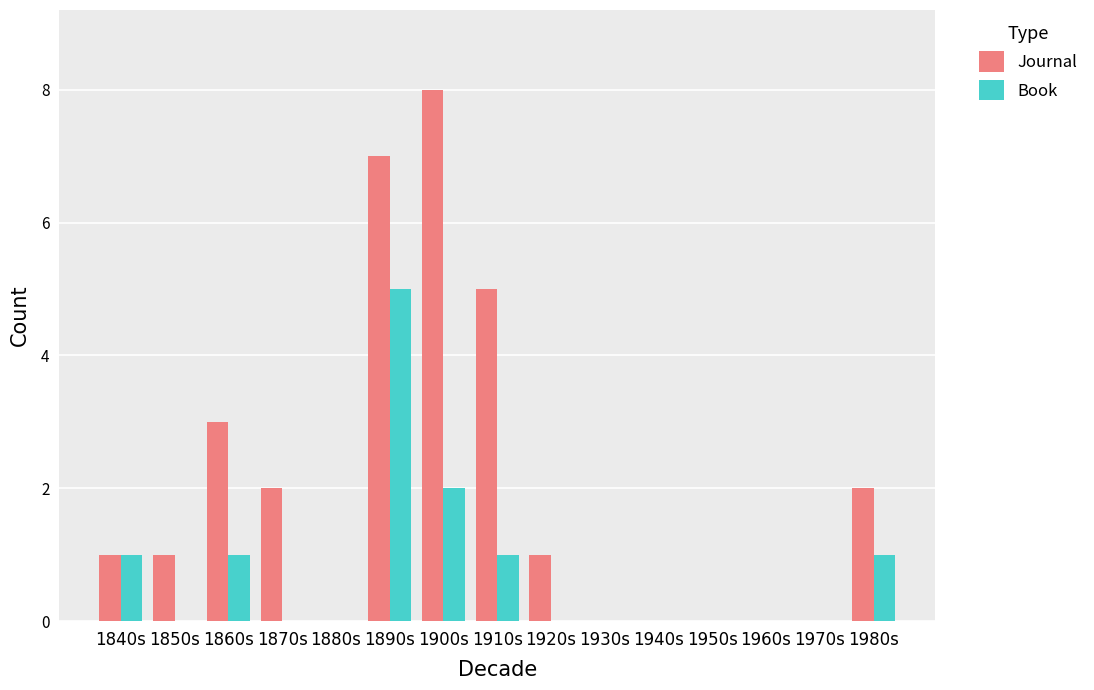

What is the total value across all series at 1890s?

12